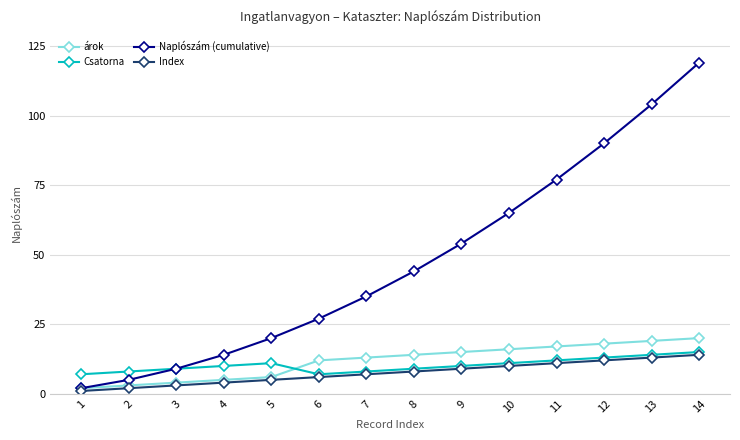

How many lines are shown in the chart?

4